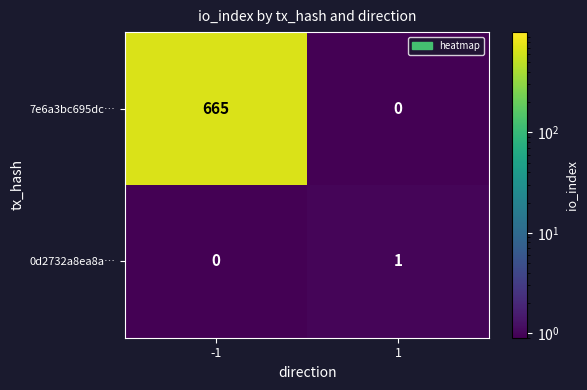

How many categories are shown in the chart?

2